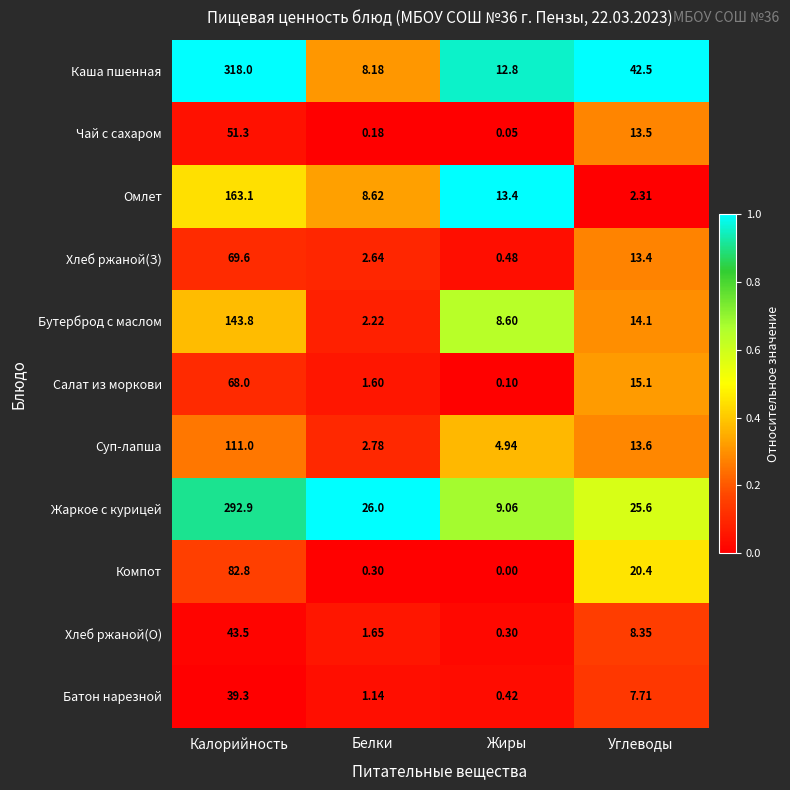

What is the difference between the highest and lowest values at Жиры?

13.4